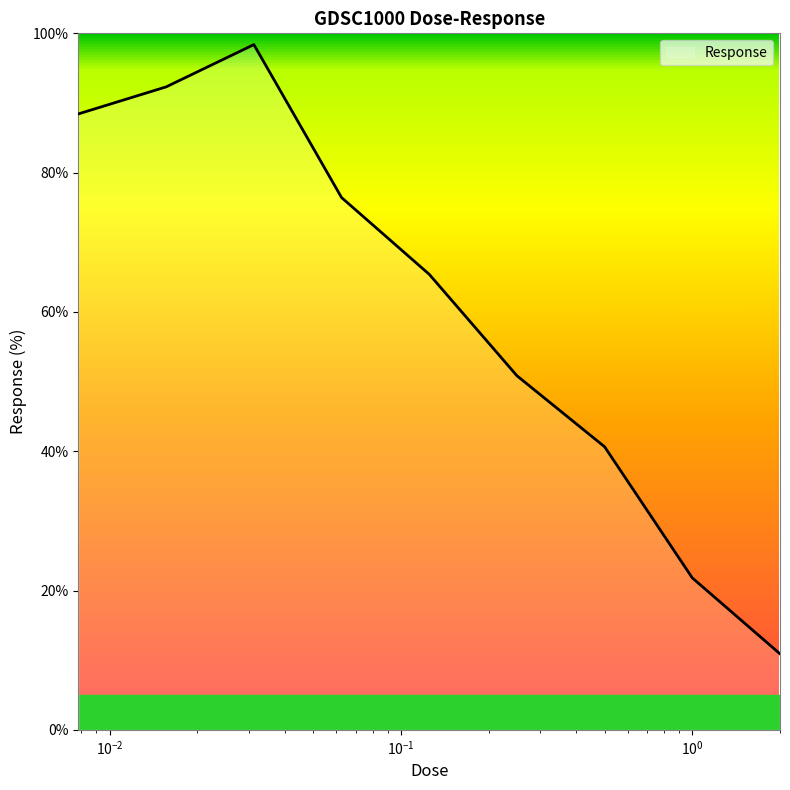

What is the smallest value displayed?

10.9